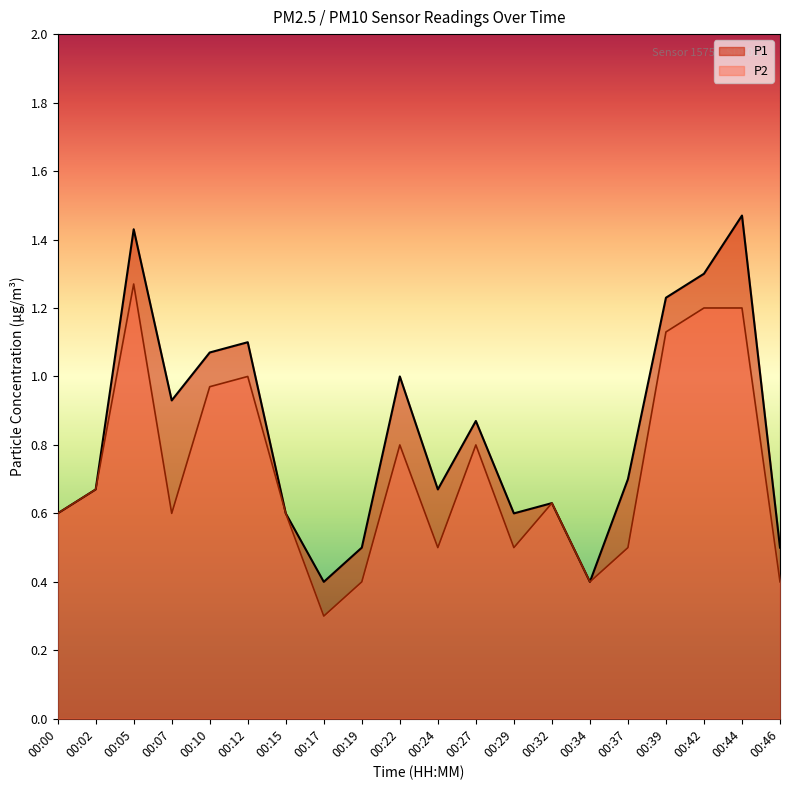

The P1 series shows 0.9 at 00:24. True or false?

False